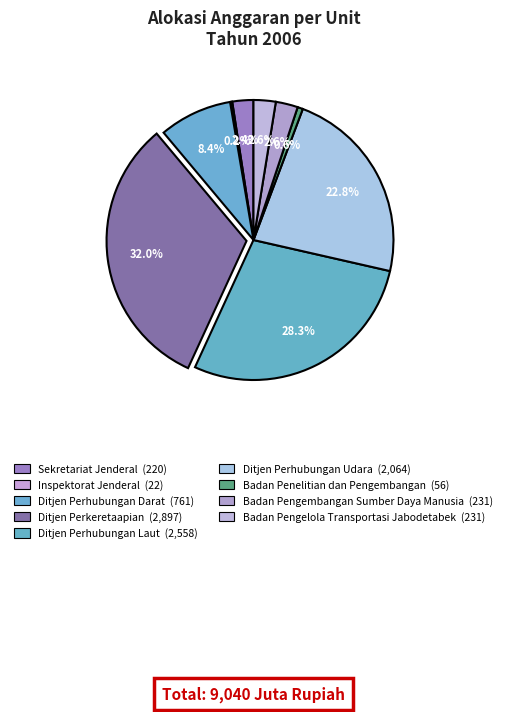

Rank the categories by value from highest to lowest.

Ditjen Perkeretaapian, Ditjen Perhubungan Laut, Ditjen Perhubungan Udara, Ditjen Perhubungan Darat, Badan Pengembangan Sumber Daya Manusia, Badan Pengelola Transportasi Jabodetabek, Sekretariat Jenderal, Badan Penelitian dan Pengembangan, Inspektorat Jenderal